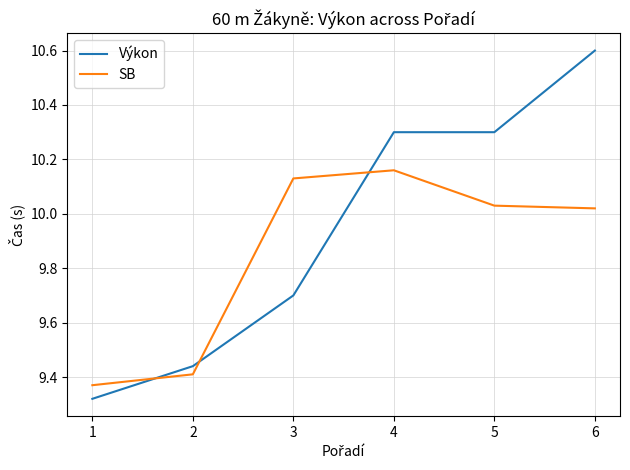

True or false: SB has more than 2 points higher than both neighbors.

False